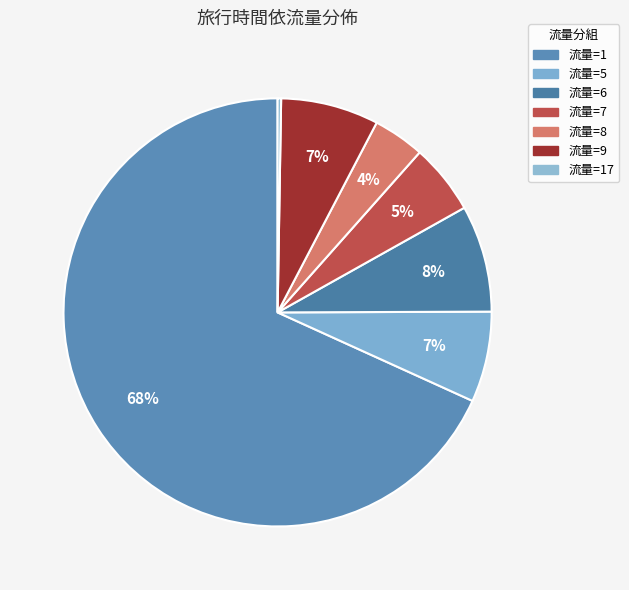

Count the number of slices in the pie.

7